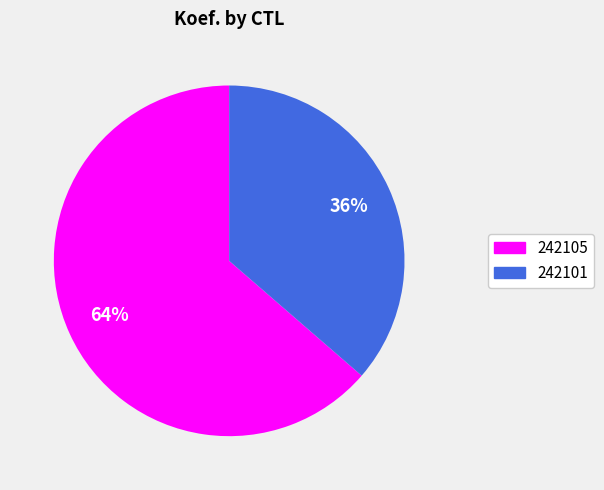

The 242101 slice represents 36% of the pie. True or false?

True